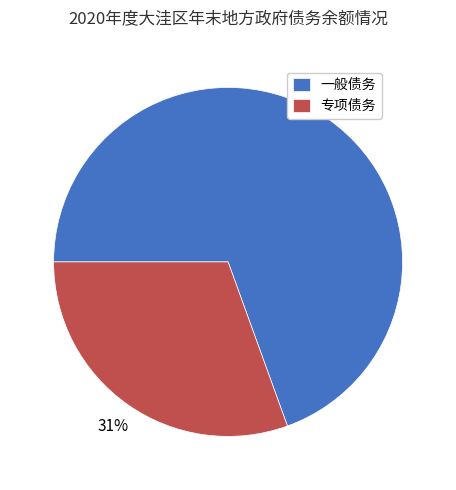

Rank the categories by value from lowest to highest.

专项债务, 一般债务